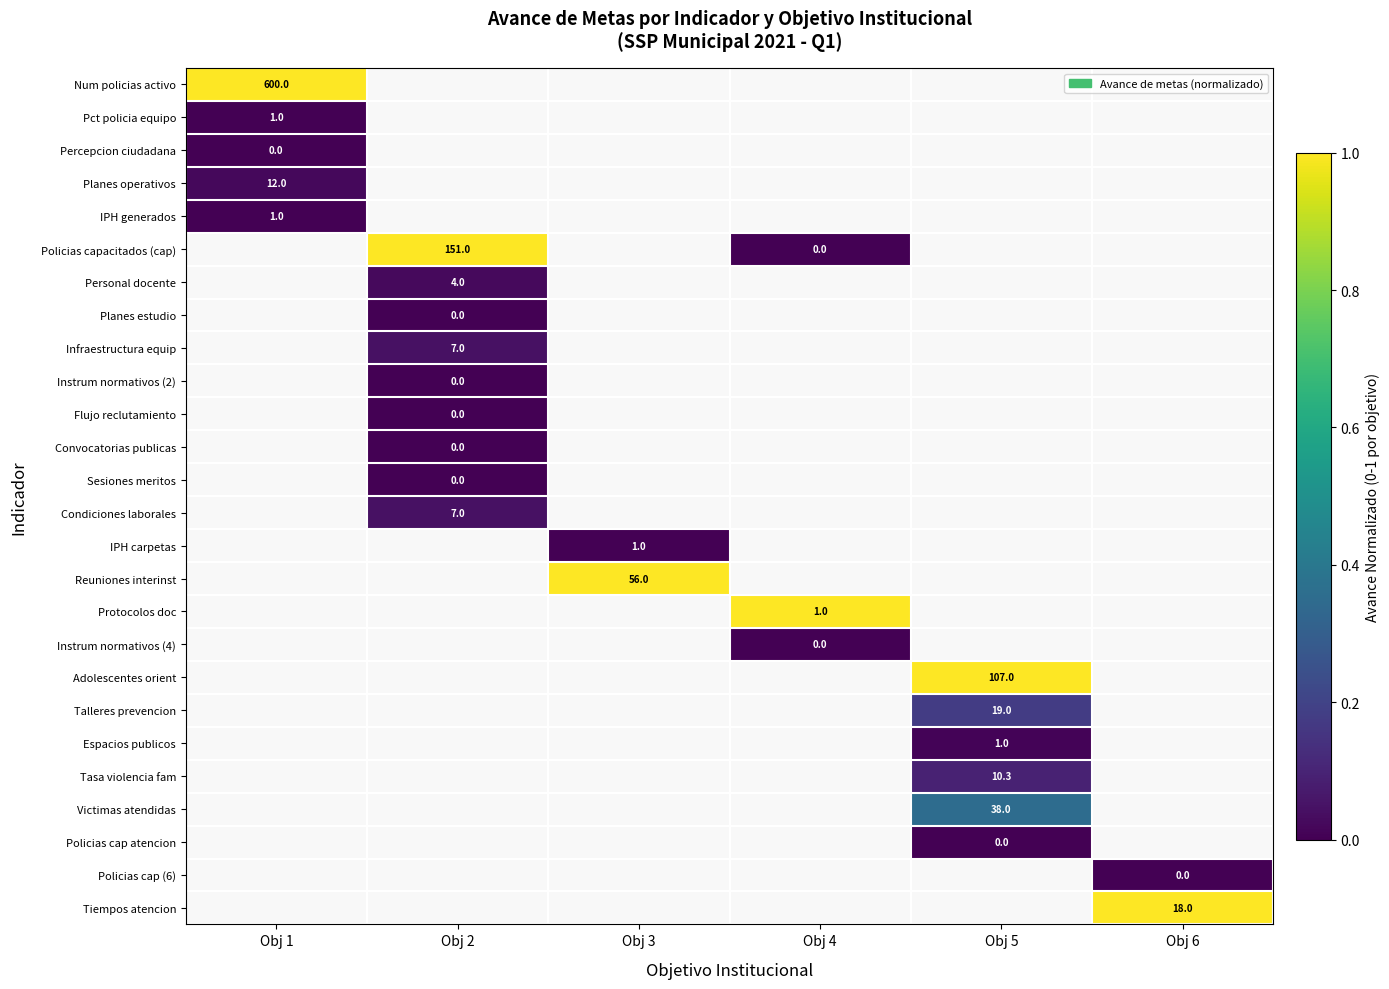

Is the value of Reuniones interinst at Obj 1 greater than the value of Planes operativos at Obj 1?

No